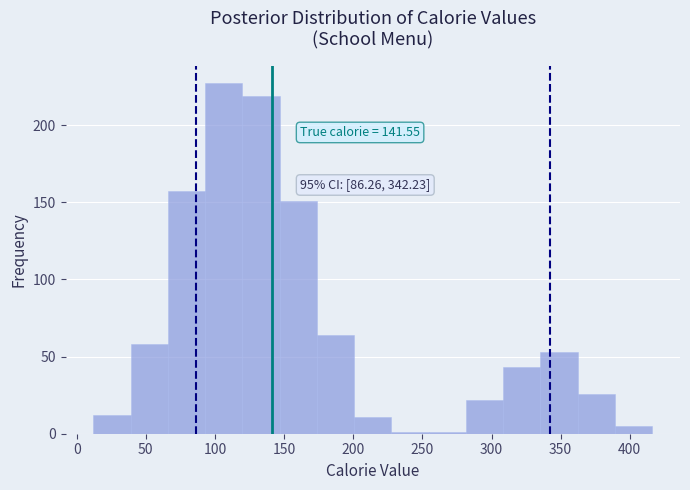

Over which range of the x-axis is the bar tallest?

95 to 120